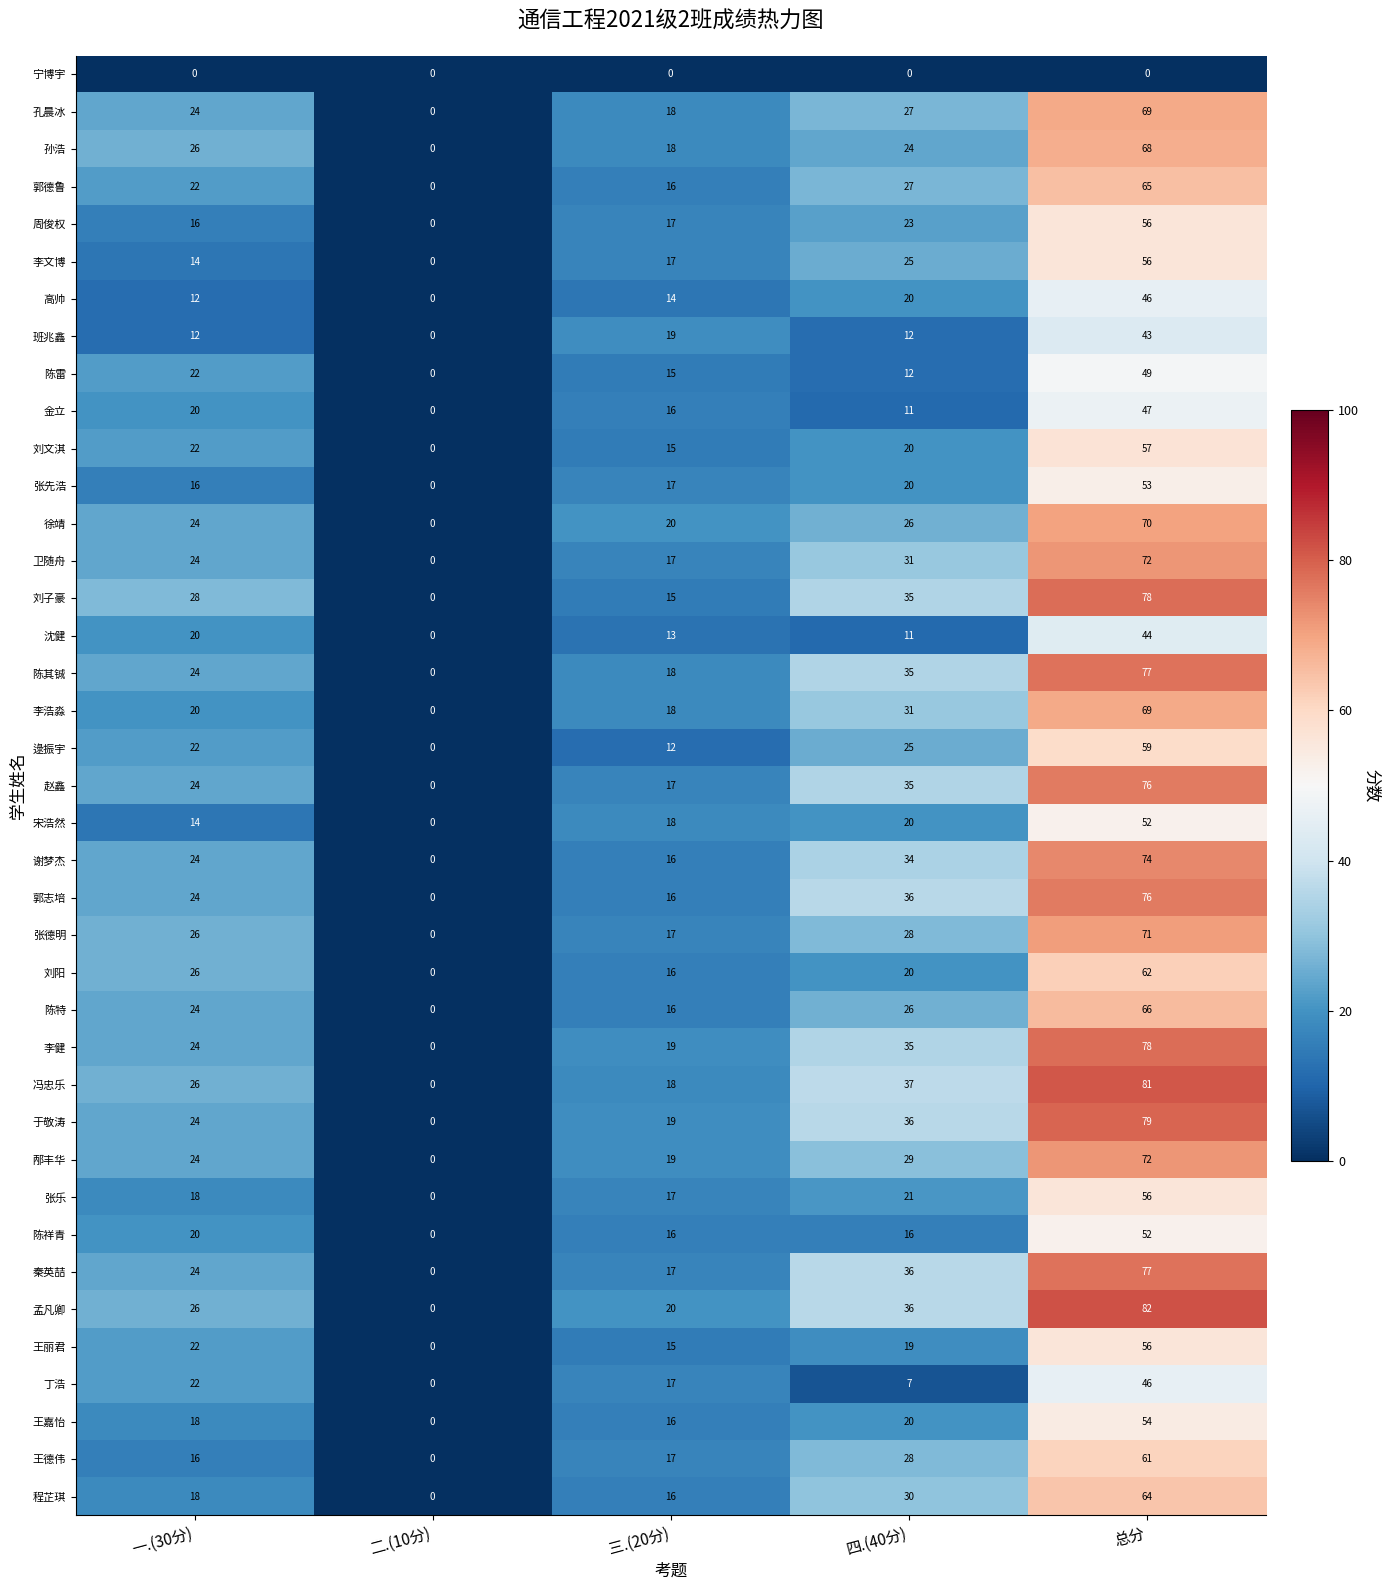

Rank the categories by 沈健 value from highest to lowest.

总分, 一.(30分), 三.(20分), 四.(40分), 二.(10分)